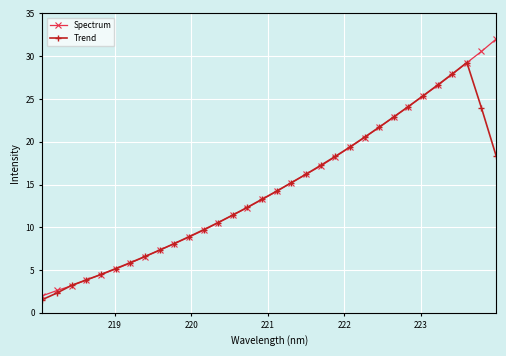

Does the chart have visible grid lines?

Yes